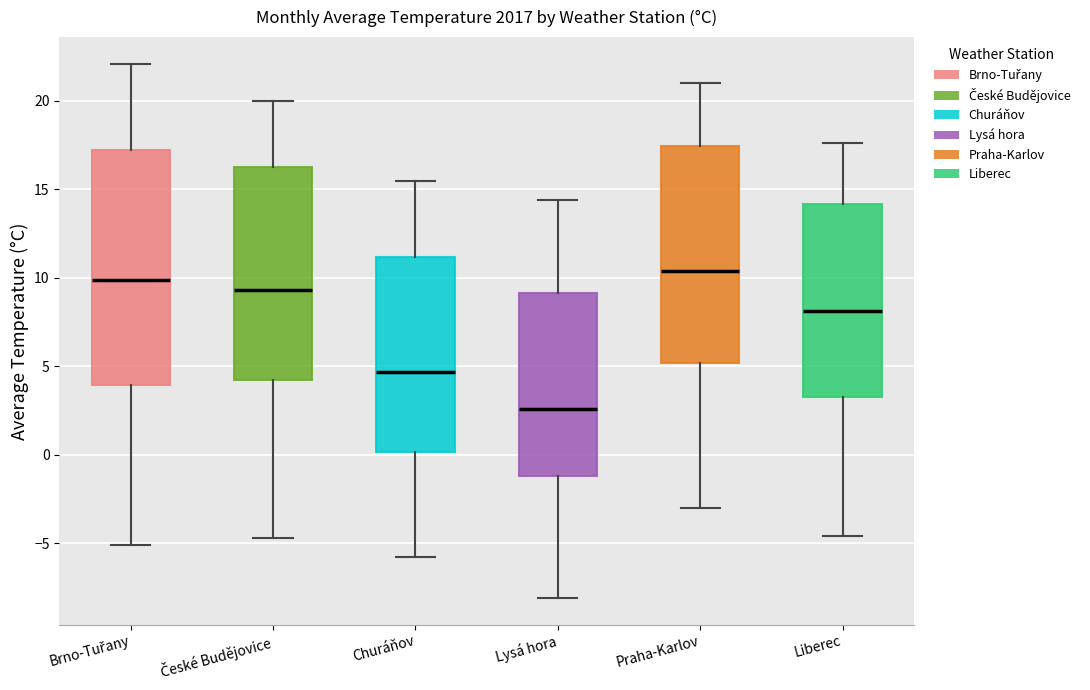

Reading left to right, transcribe this box plot: for each box, give where its median line is, the range the box spans, and where its two whiskers end, as read against the y-axis. The values are not printed on the chart, so give them approximately, as read against the axis.

Brno-Tuřany: median 10.0, box 4.0 to 17.5, whiskers -5.0 to 22.0
České Budějovice: median 9.5, box 4.0 to 16.5, whiskers -4.5 to 20.0
Churáňov: median 4.5, box 0.0 to 11.0, whiskers -6.0 to 15.5
Lysá hora: median 2.5, box -1.0 to 9.0, whiskers -8.0 to 14.5
Praha-Karlov: median 10.5, box 5.0 to 17.5, whiskers -3.0 to 21.0
Liberec: median 8.0, box 3.5 to 14.0, whiskers -4.5 to 17.5